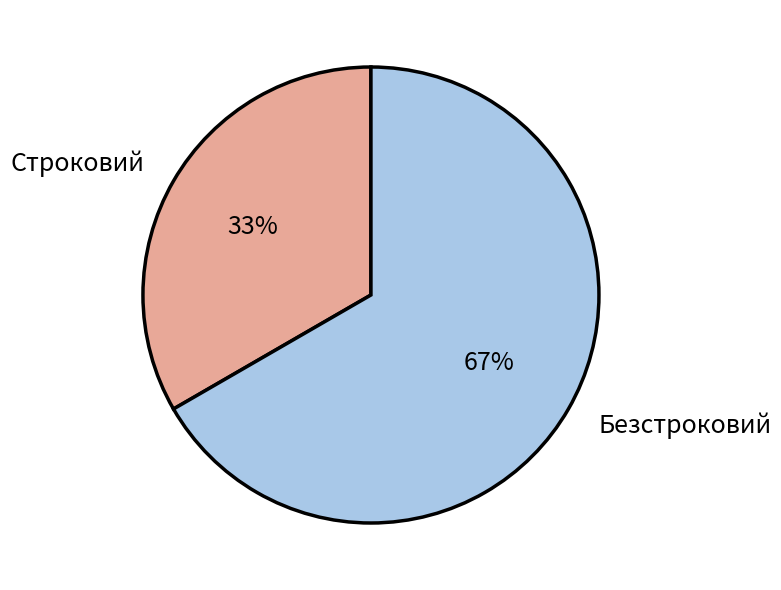

To the nearest percent, what is the average slice percentage?

50%